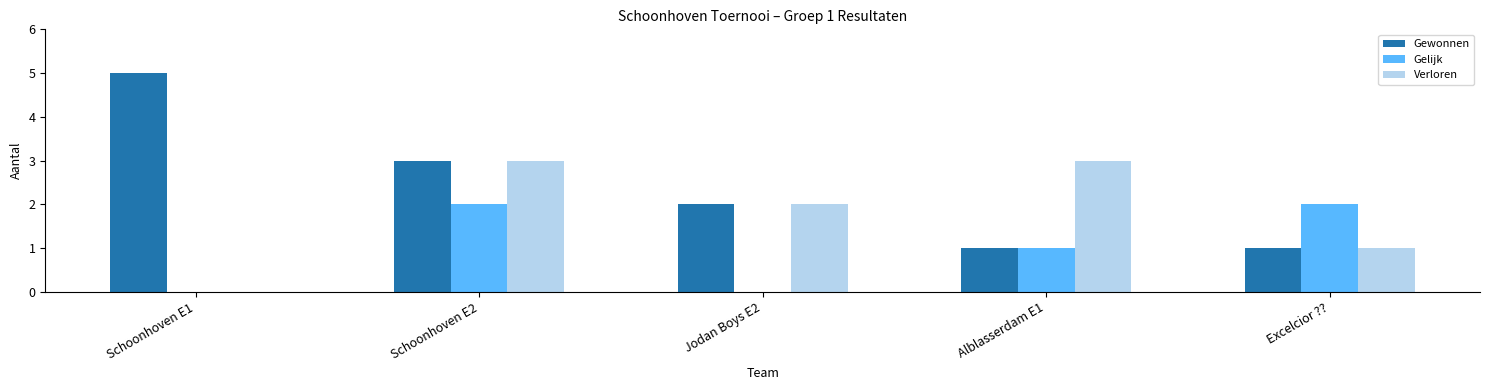

What is the spread (max minus min) of values at Excelcior ???

1